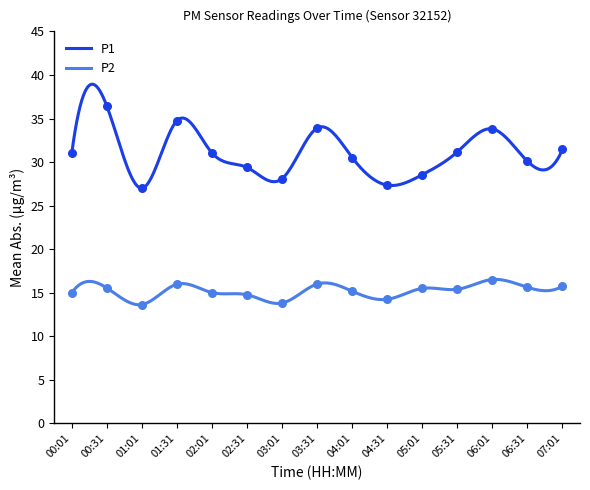

What is the total value across all series at 03:01?

41.9